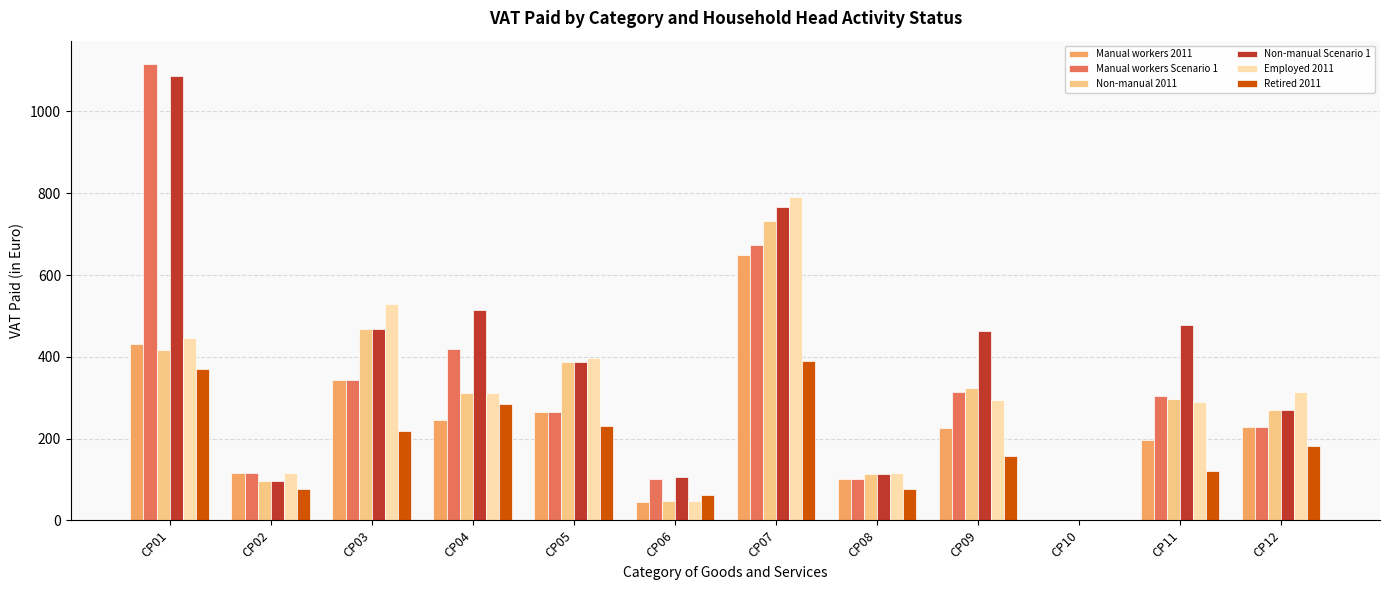

What is the sum of all Non-manual Scenario 1 values?

4750.3